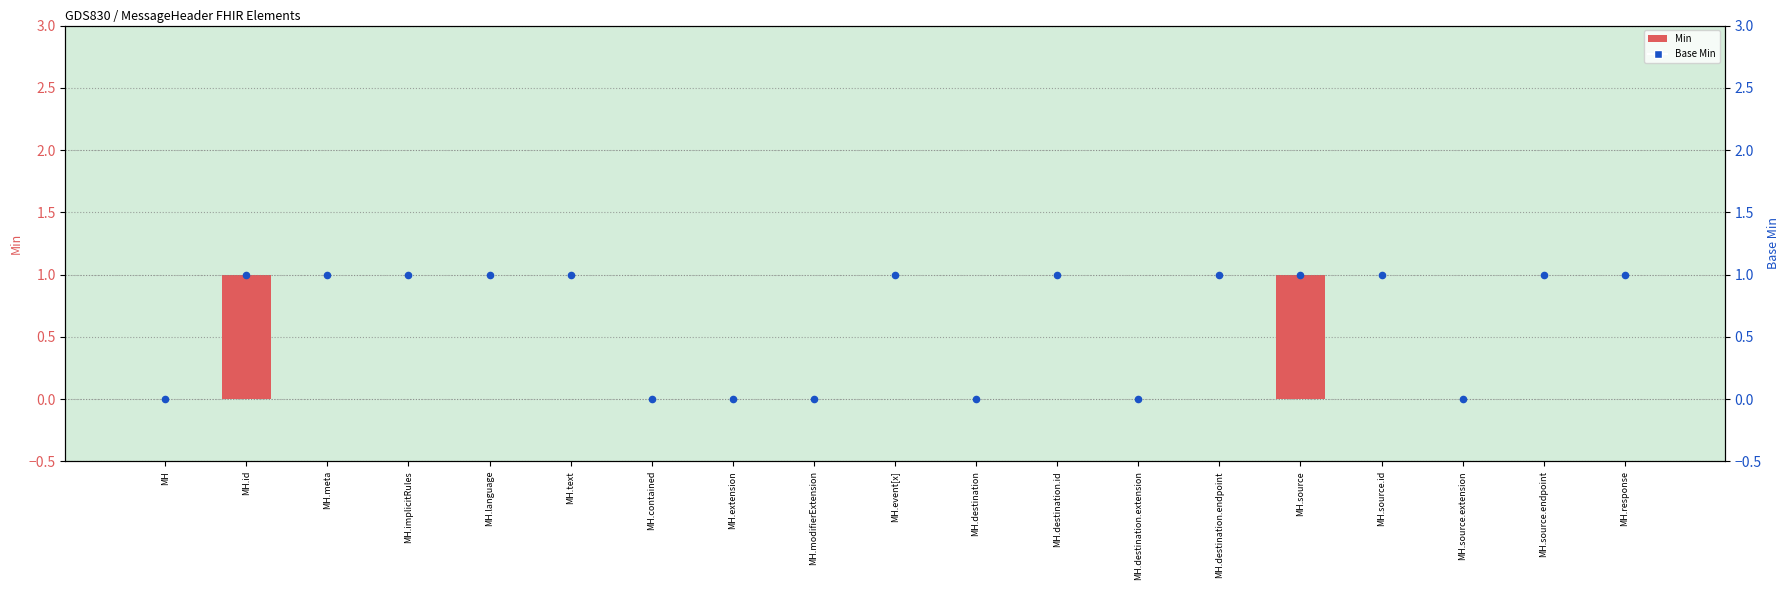

Which series reaches the minimum Y coordinate?

Min